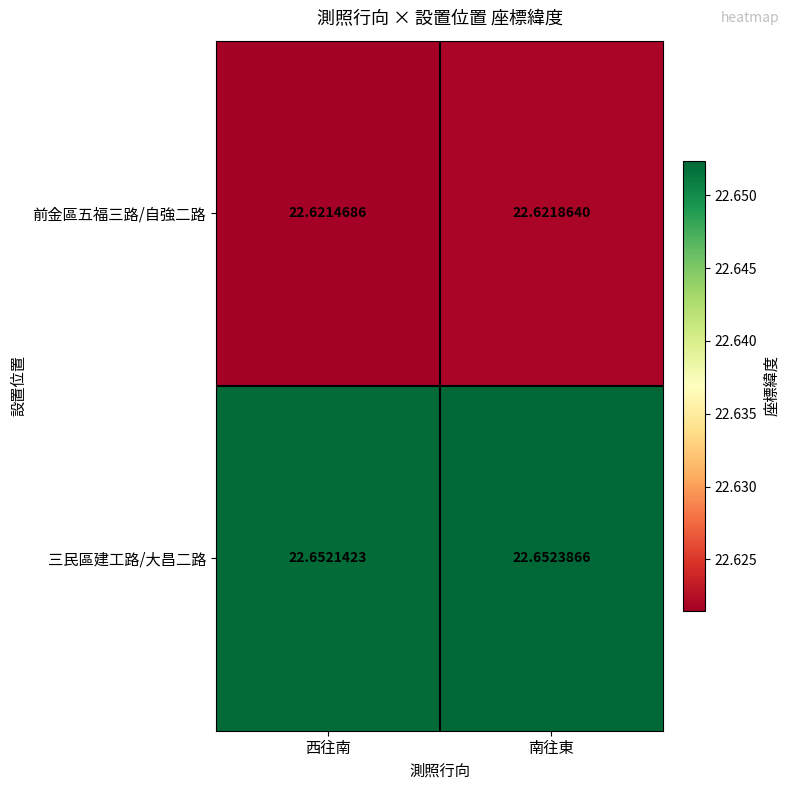

List the series in order of their peak value, highest first.

三民區建工路/大昌二路, 前金區五福三路/自強二路